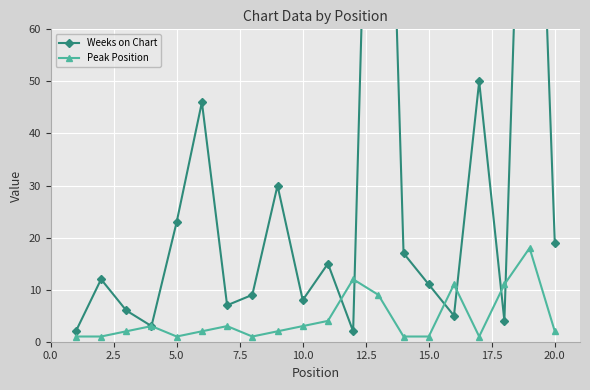

True or false: Peak Position has a value of 1 at 10.0.

False